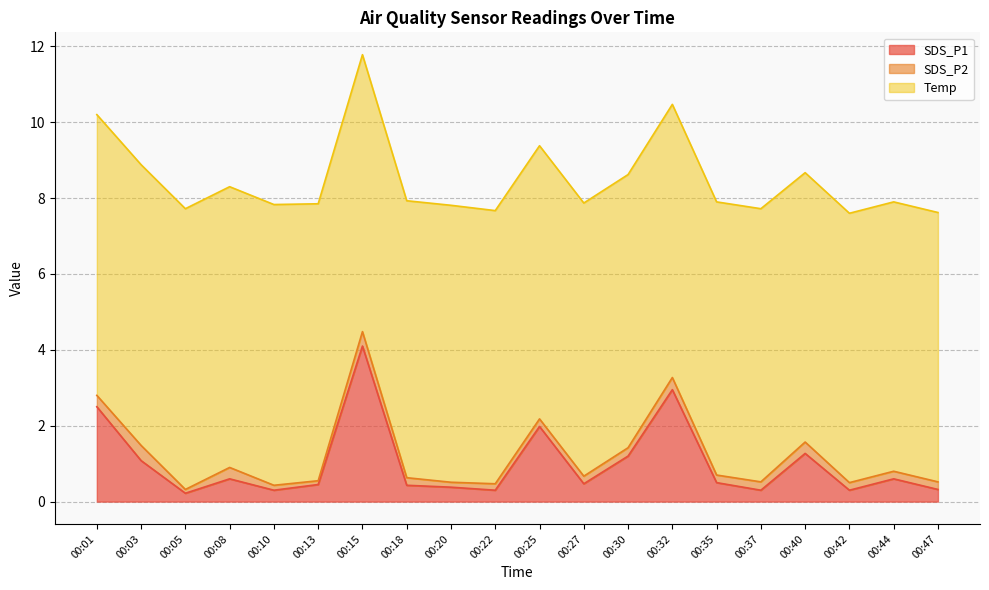

What is the minimum value shown in the chart?

0.1